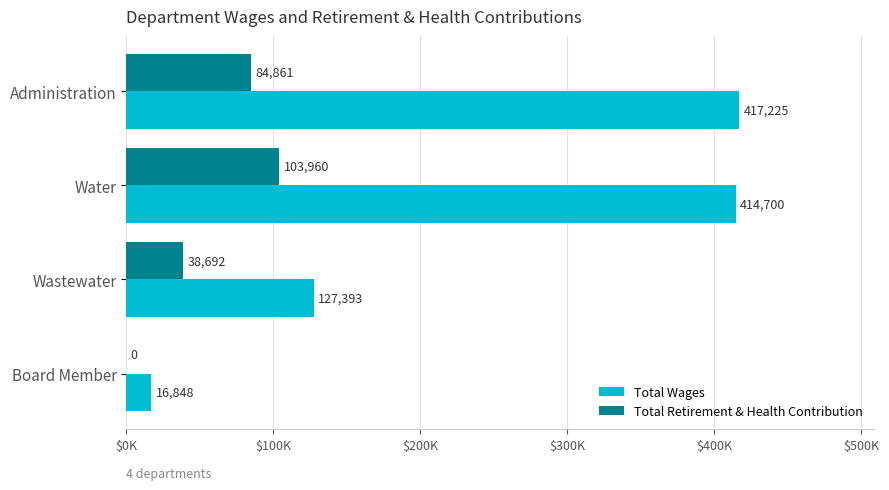

Which series has the largest range (max minus min)?

Total Wages